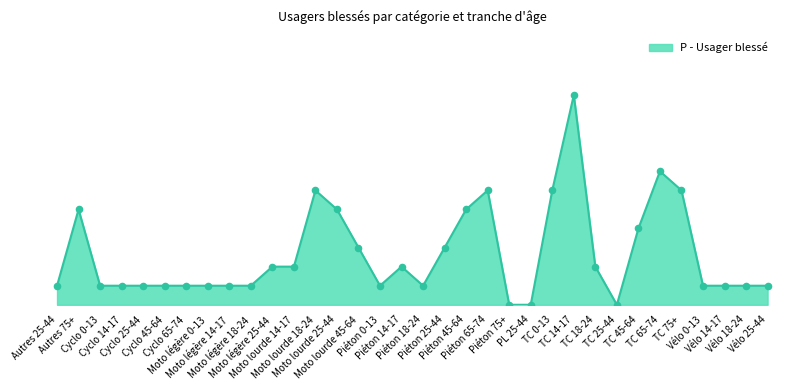

What is the ratio of the value at Vélo 0-13 to the value at Moto lourde 45-64?

0.3